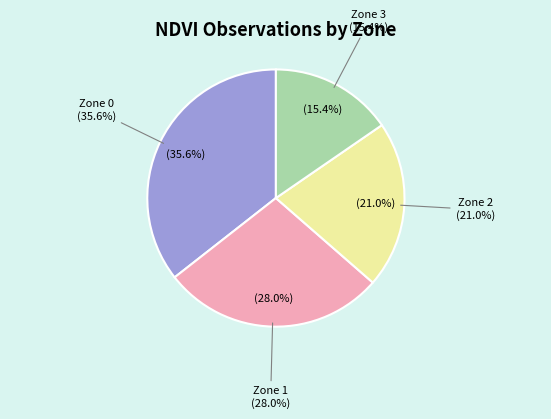

How many slices are in this pie chart?

4